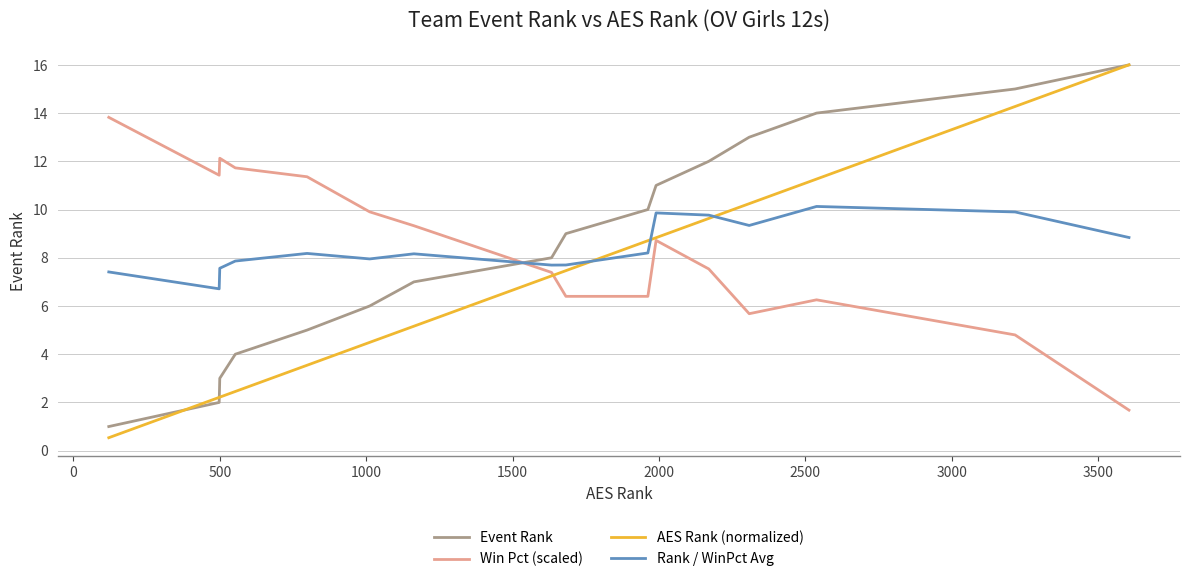

Which series has the widest spread of values?

AES Rank (normalized)